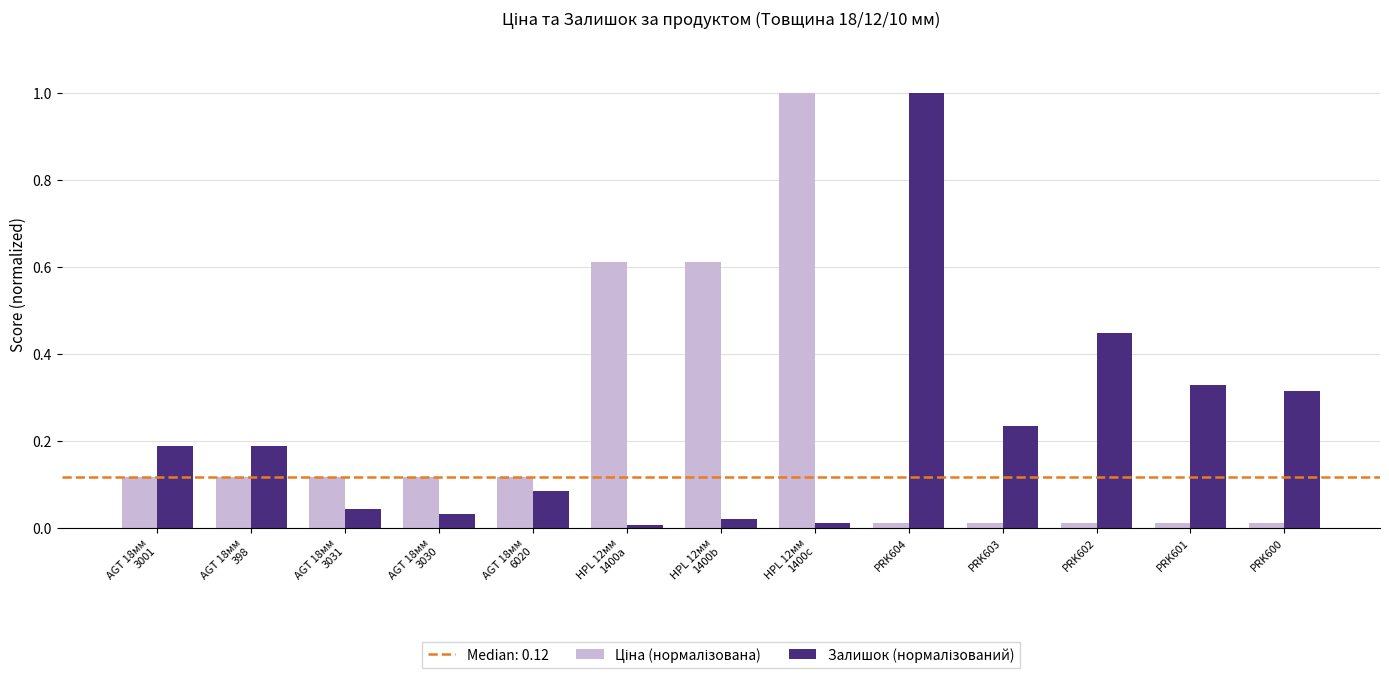

What is the label of the 9th bar from the left?

PRK604